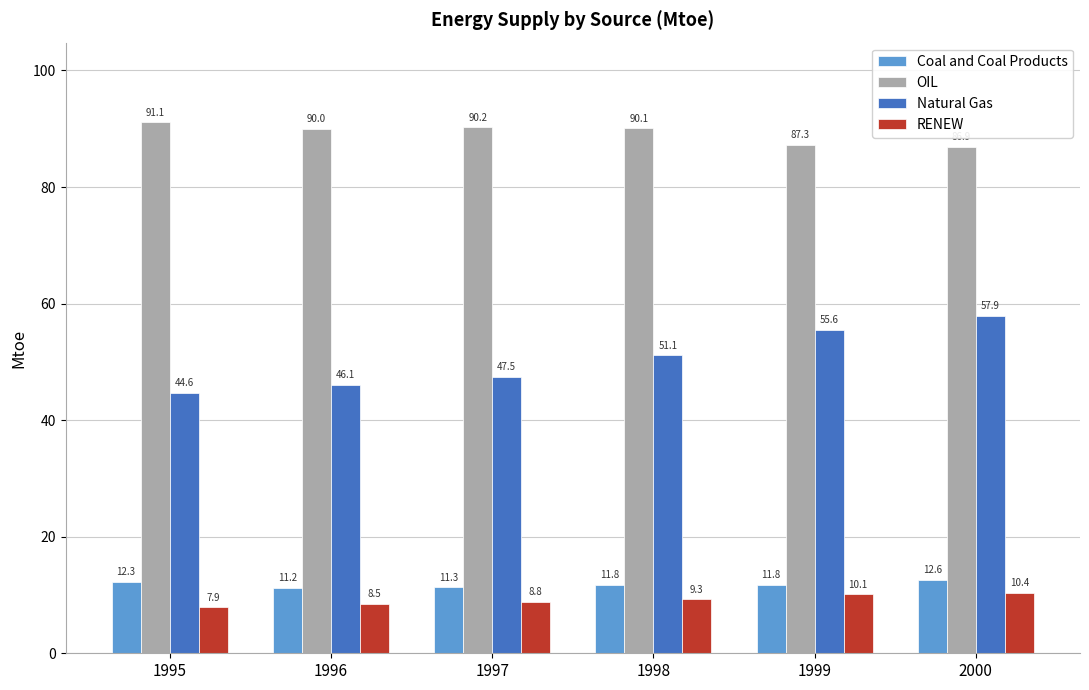

The OIL series shows 27.7 at 2000. True or false?

False